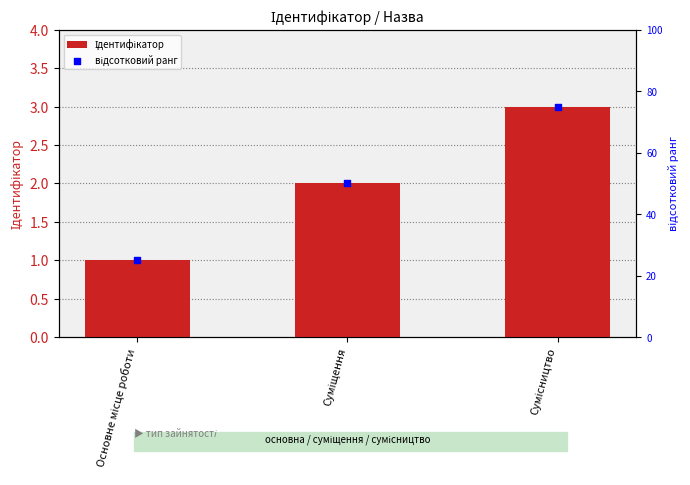

Which series has the largest total across all categories?

відсотковий ранг